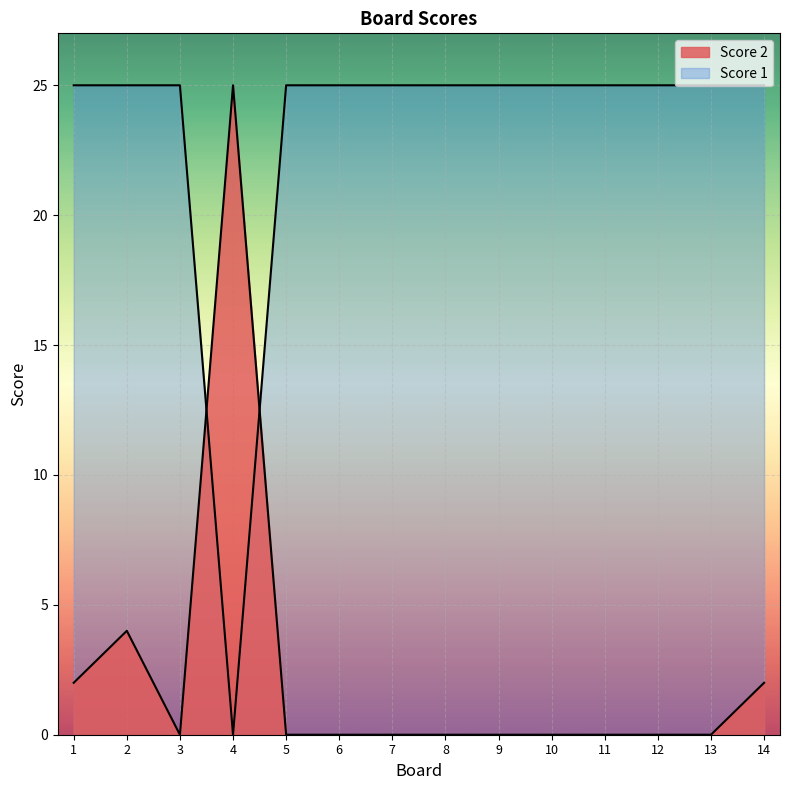

True or false: Score 1 has more than 2 points higher than both neighbors.

False